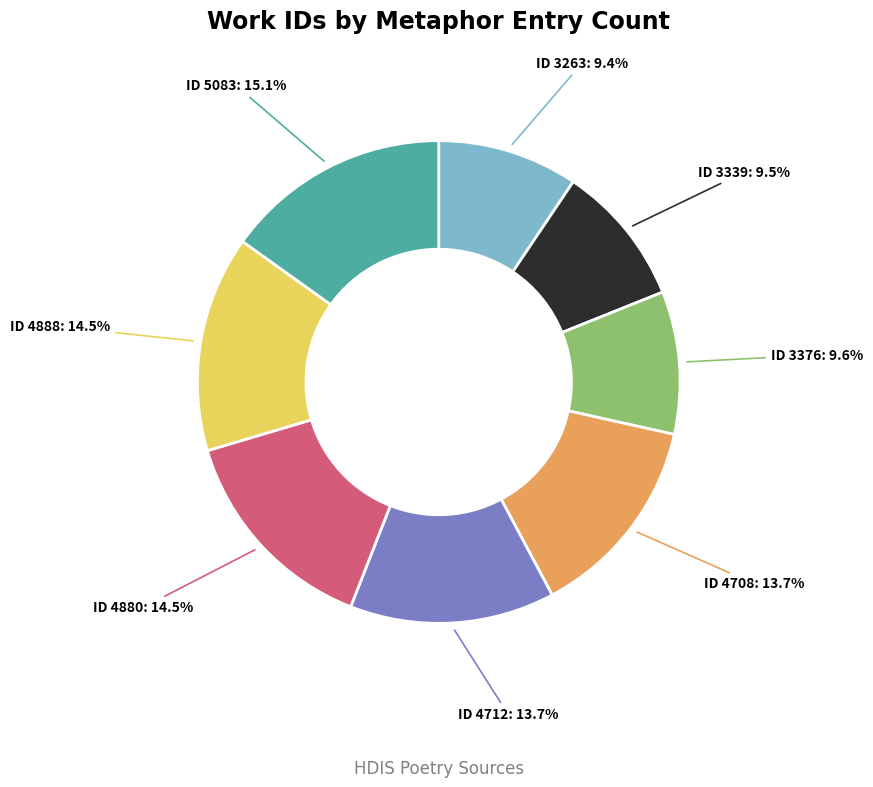

Count the number of slices in the pie.

8